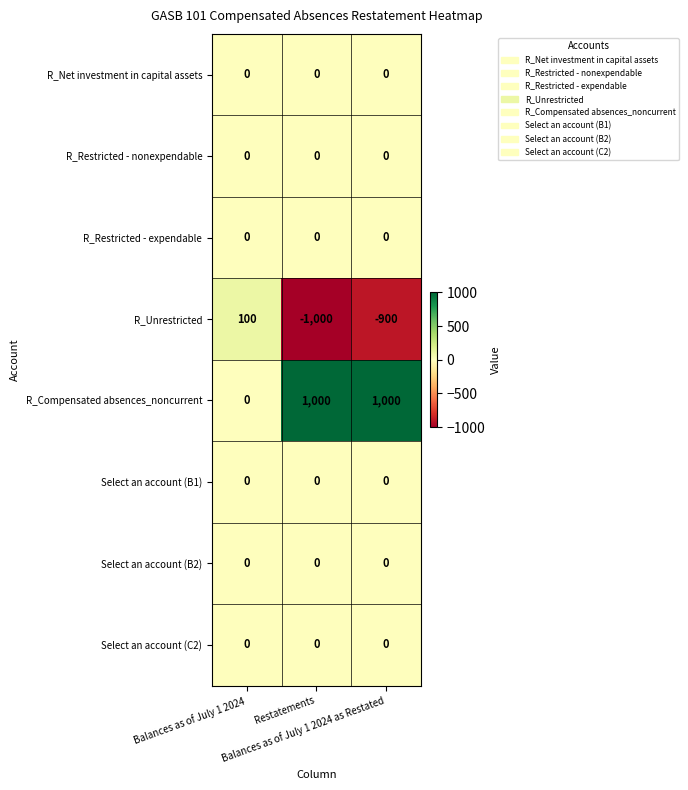

Which series has the largest range (max minus min)?

R_Unrestricted